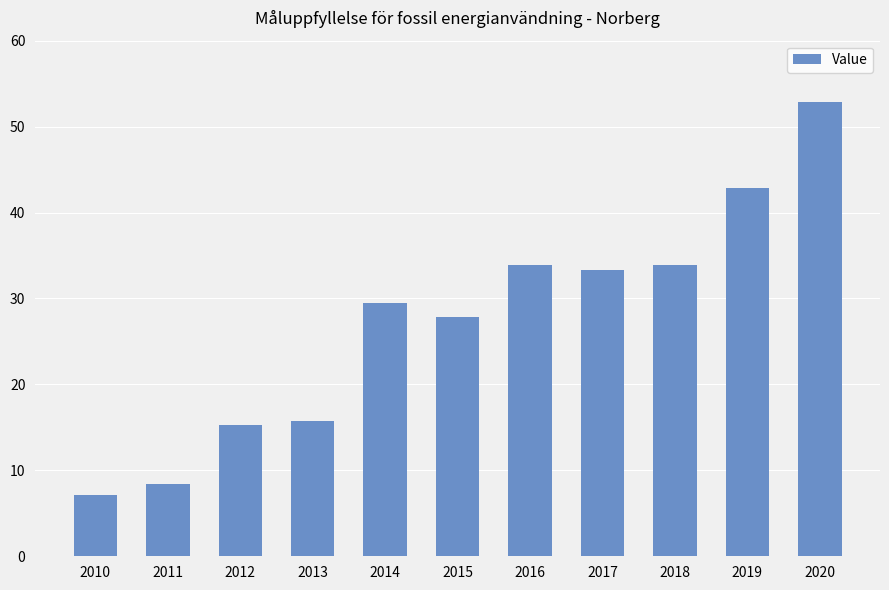

Is it true that the value at 2015 is 27.9?

True